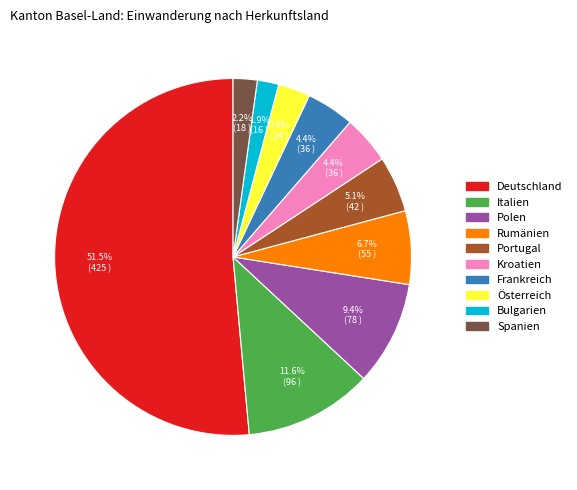

Which has a higher value, Bulgarien or Österreich?

Österreich